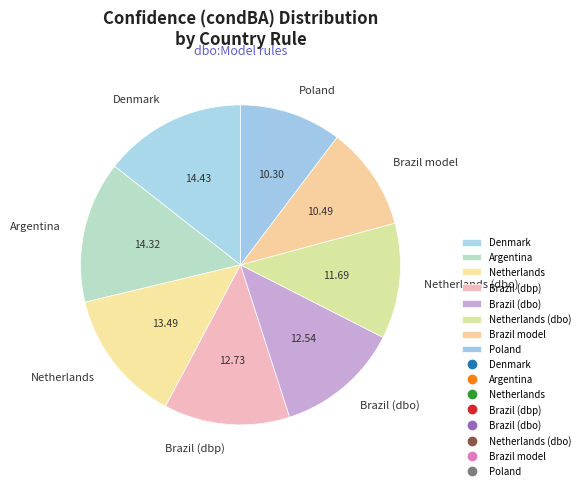

Do Denmark and Poland together represent more than half of the pie?

No